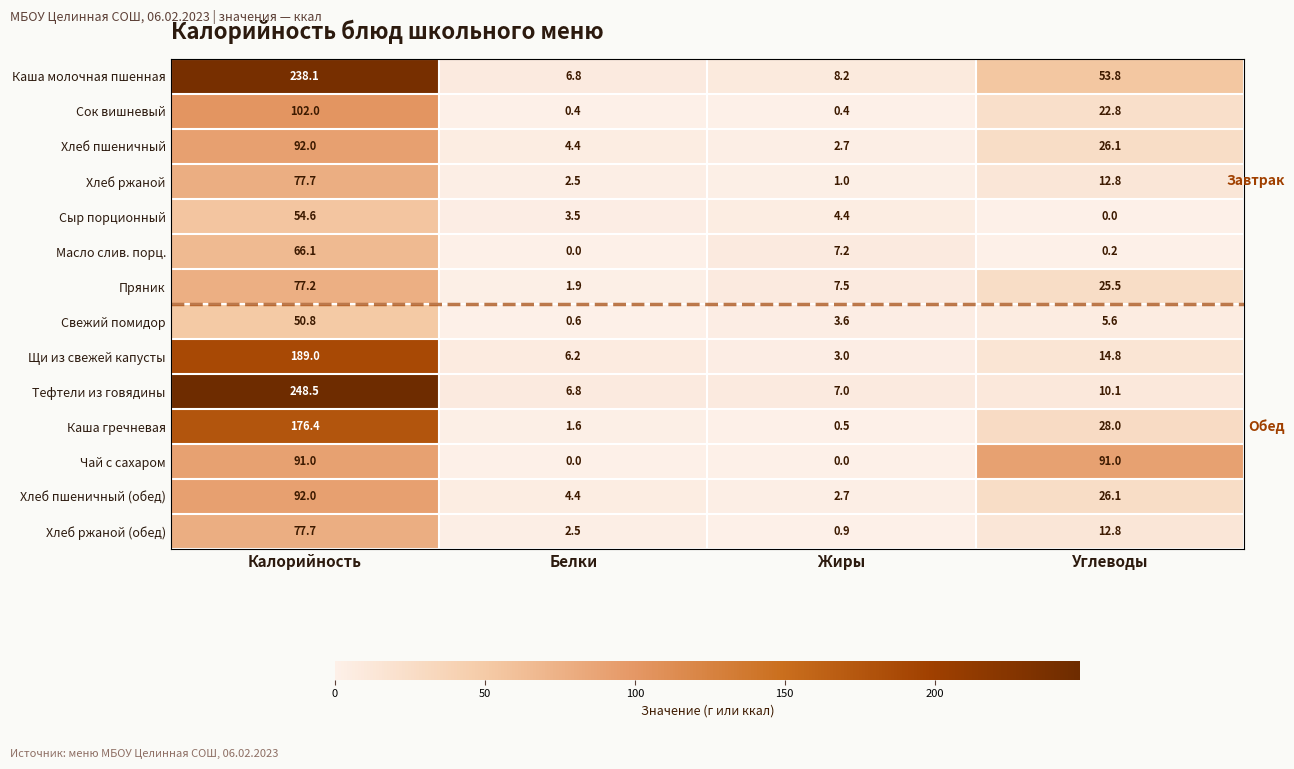

What is the maximum value shown in the chart?

248.5